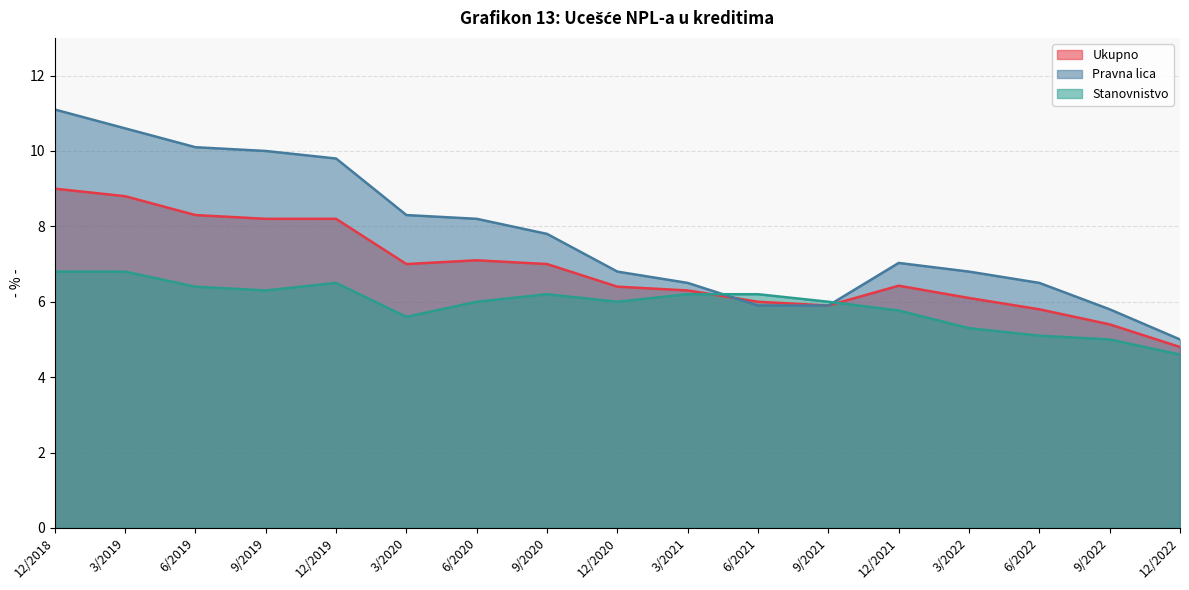

How many values in the Stanovnistvo series exceed 6?

8